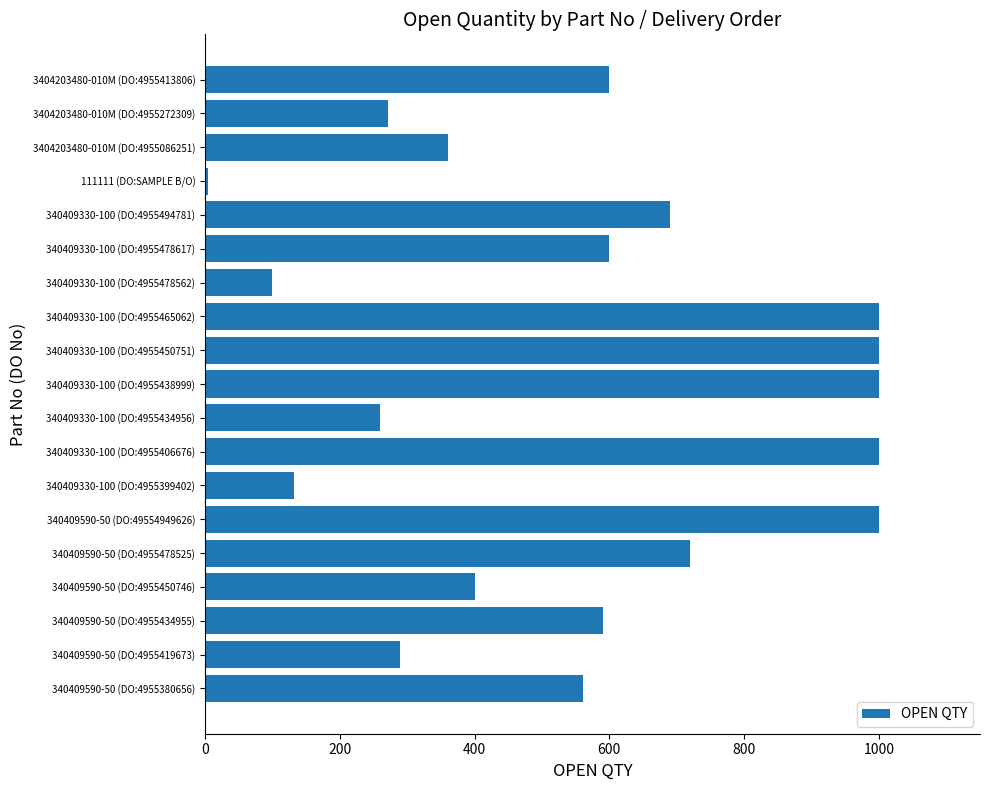

Which has a higher value, 340409330-100 (DO:4955438999) or 340409330-100 (DO:4955494781)?

340409330-100 (DO:4955438999)